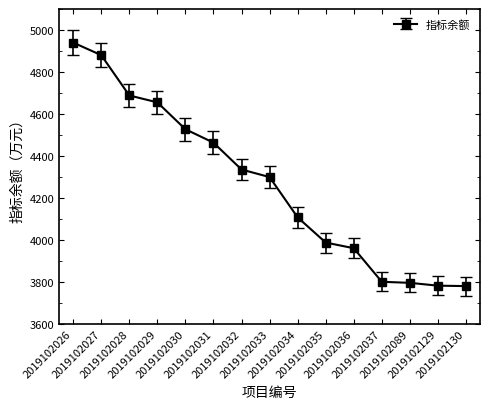

What is the difference between the second highest and second lowest values?

1098.5